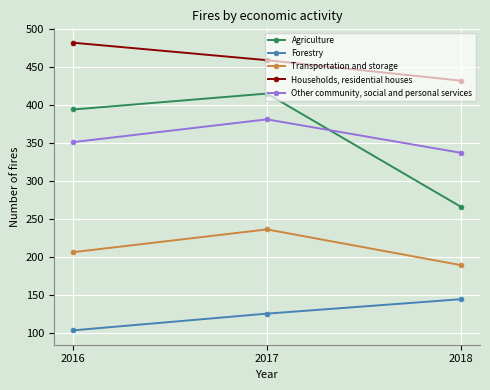

List the labels in order of Households, residential houses value, smallest first.

2018, 2017, 2016